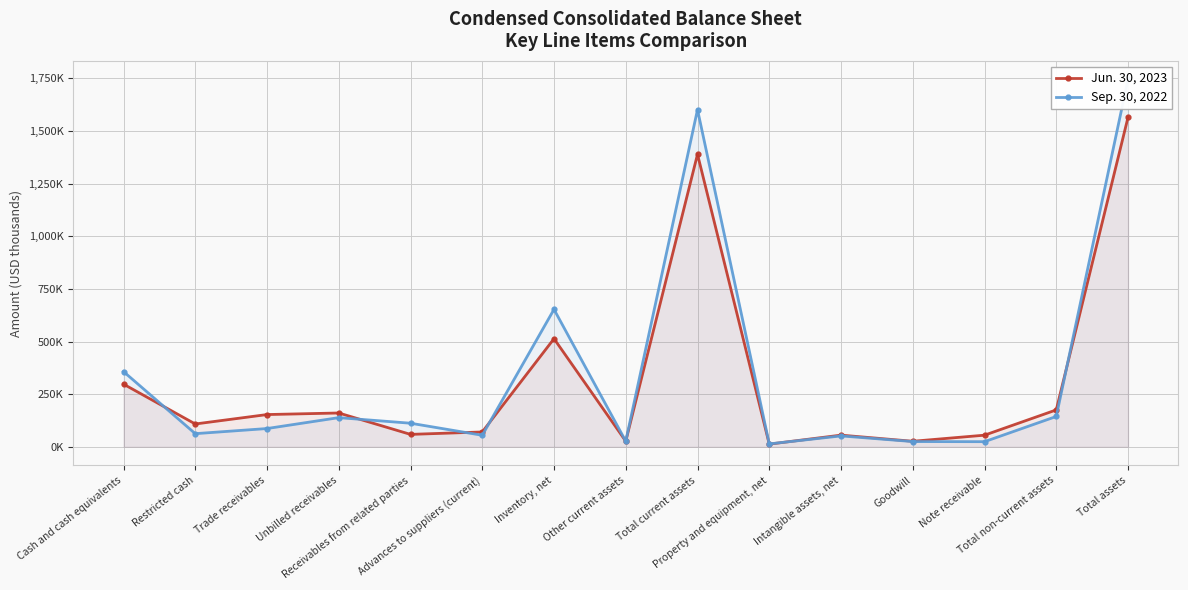

What is the value of the Sep. 30, 2022 point at the 14th from the left?

144121